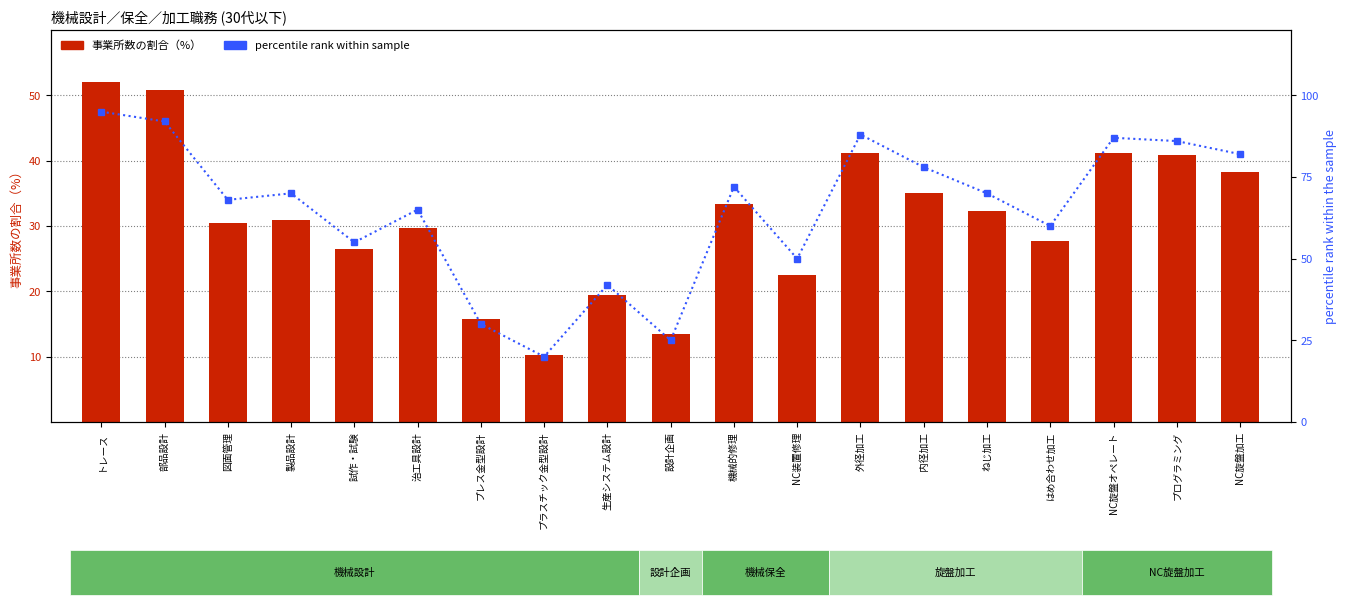

Rank the series by their average value, from lowest to highest.

事業所数の割合（%）, percentile rank within sample